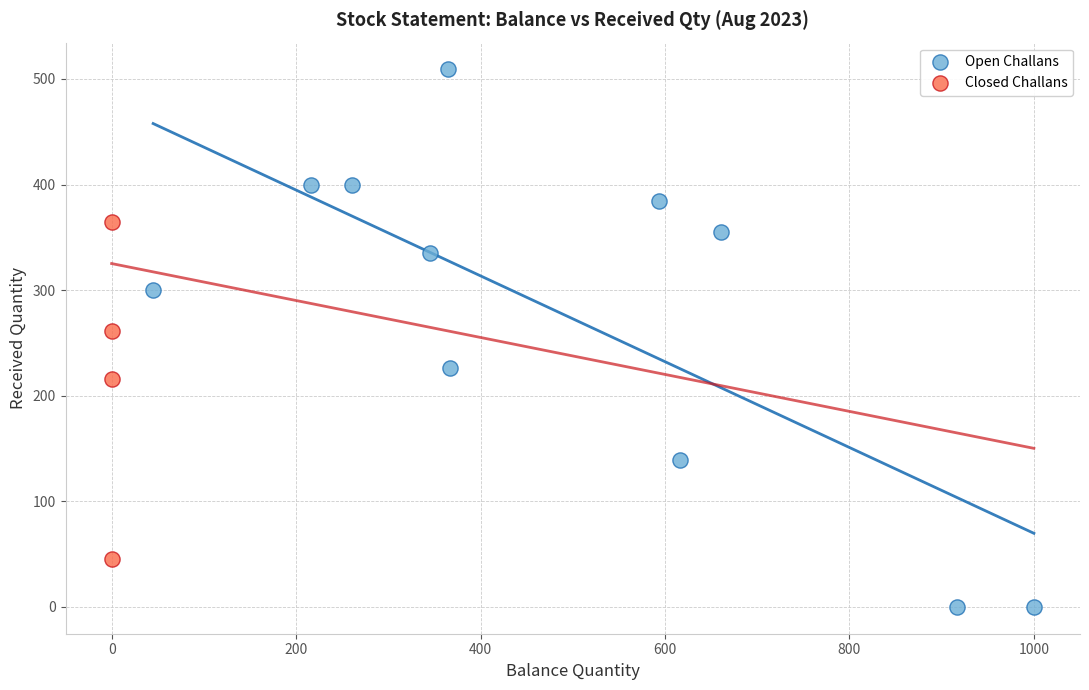

Which series reaches the minimum Y coordinate?

Open Challans